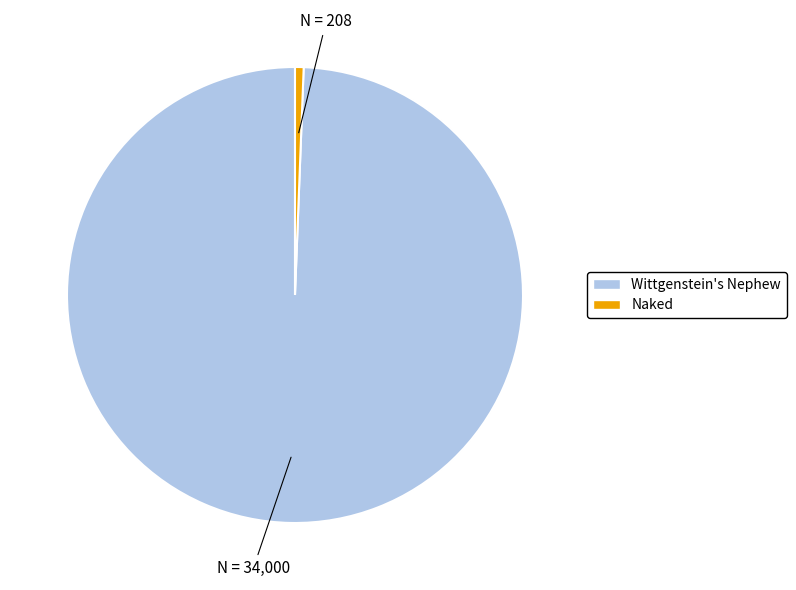

Combined, do Naked and Wittgenstein's Nephew account for over 50%?

Yes